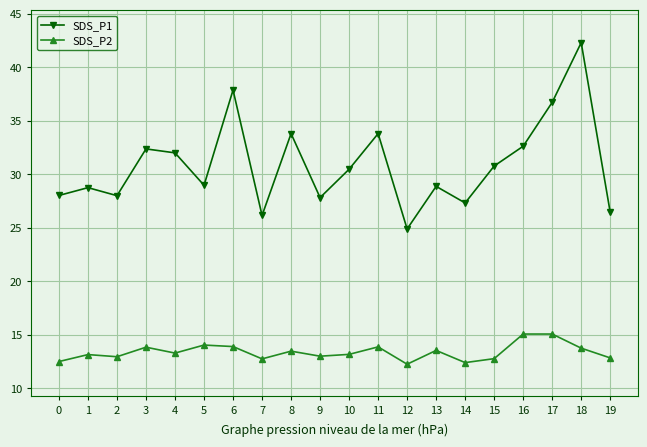

How many data points in SDS_P1 are above 30?

10